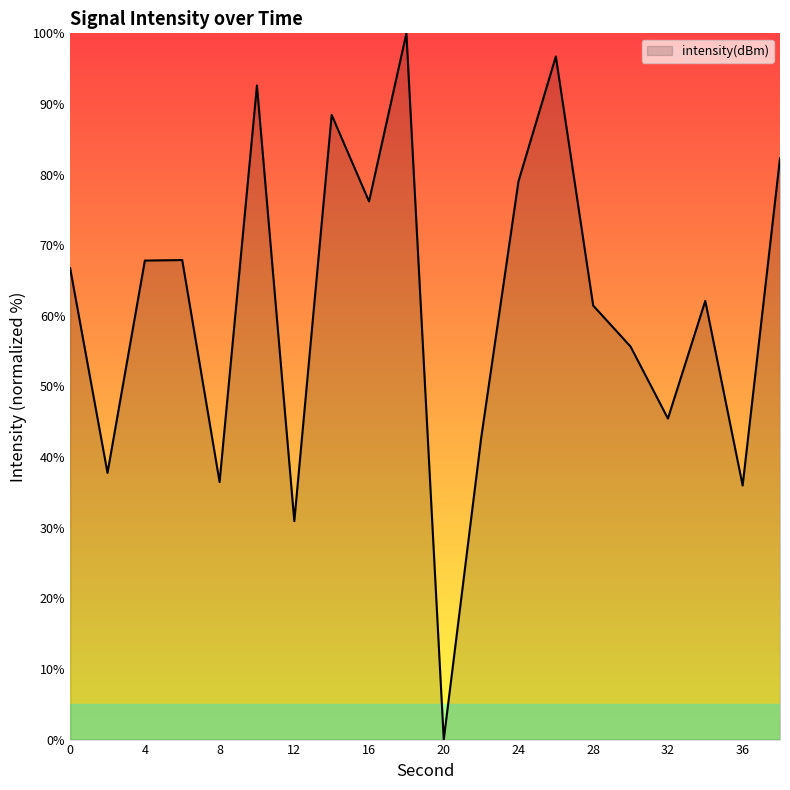

What is the maximum value shown in the chart?

100.0